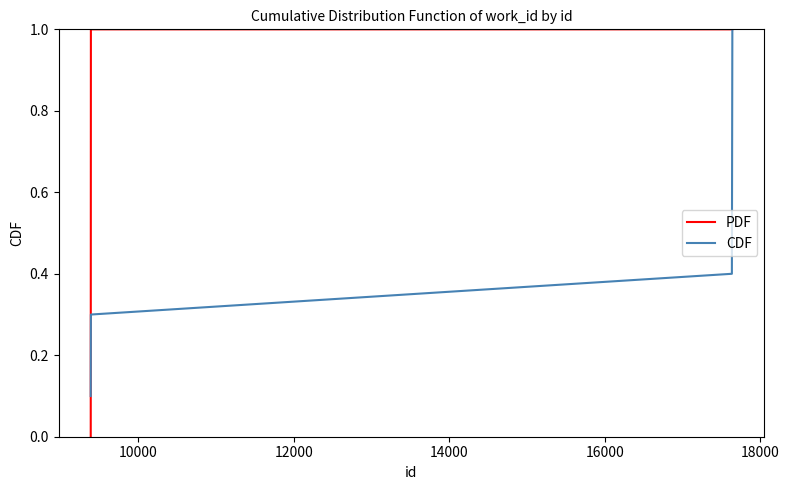

Which series has the largest range (max minus min)?

PDF